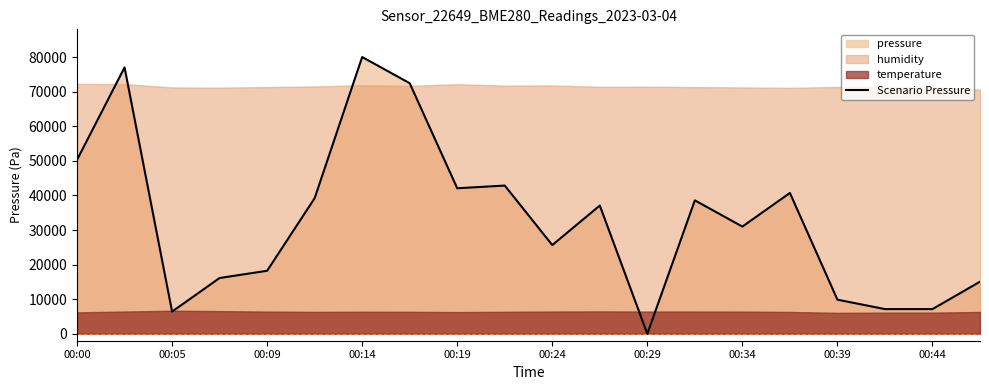

The Scenario Pressure series shows 73138.6 at 00:00. True or false?

False